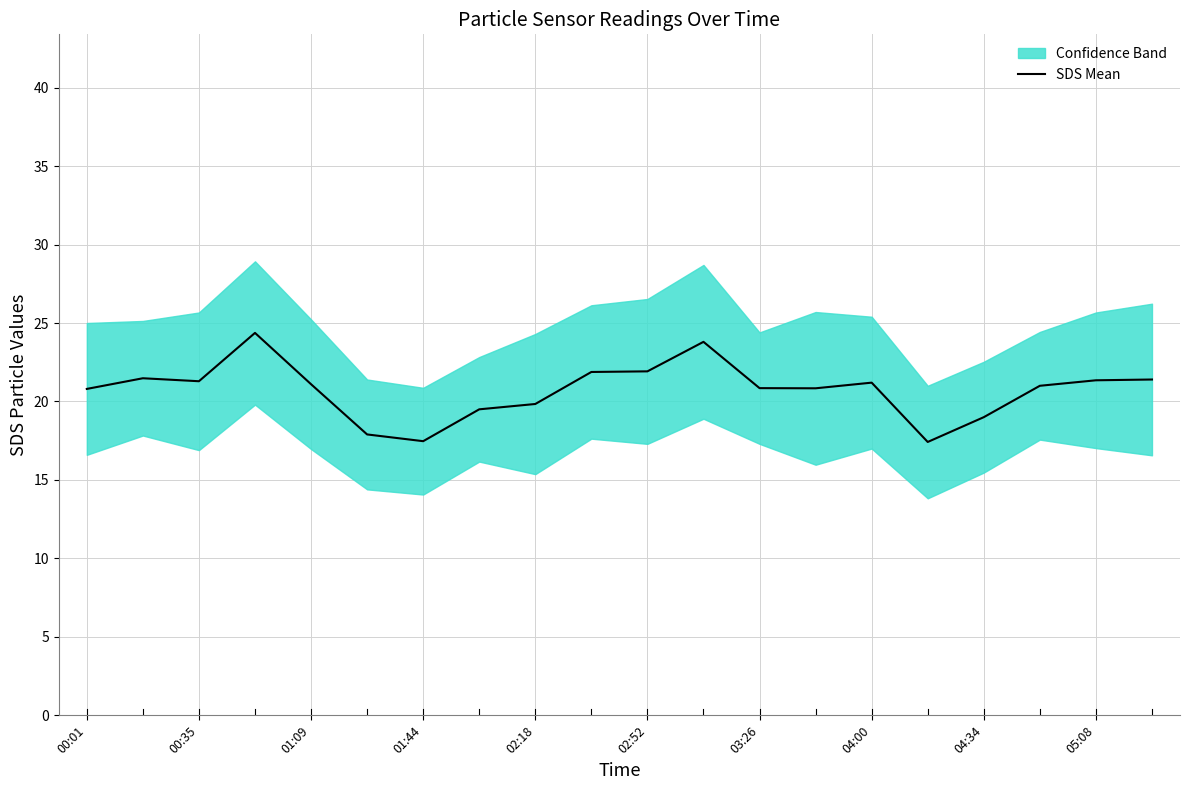

Does the chart display data point markers on the line(s)?

No